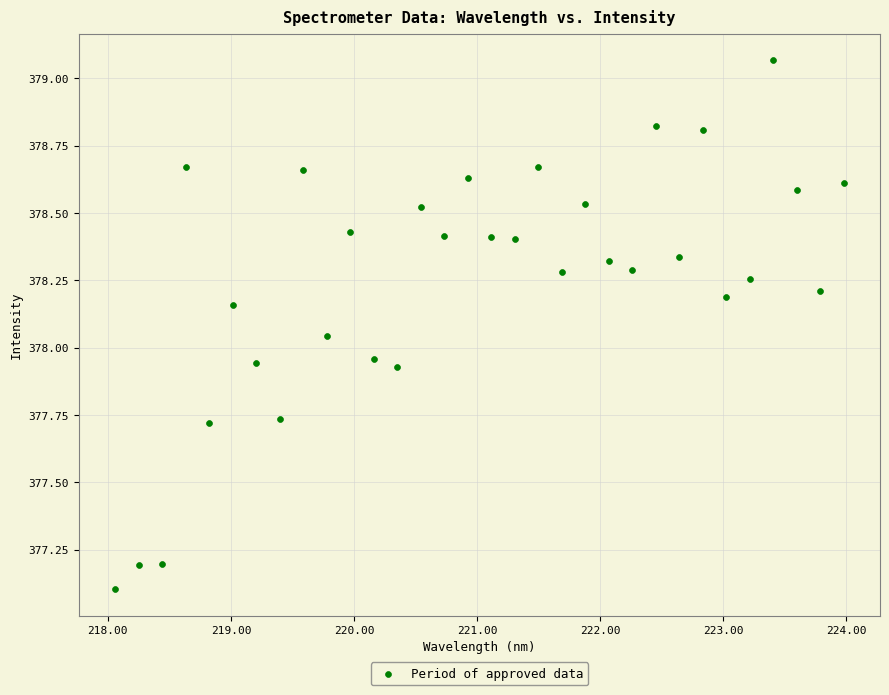

What is the range of X values (max minus min)?

5.9